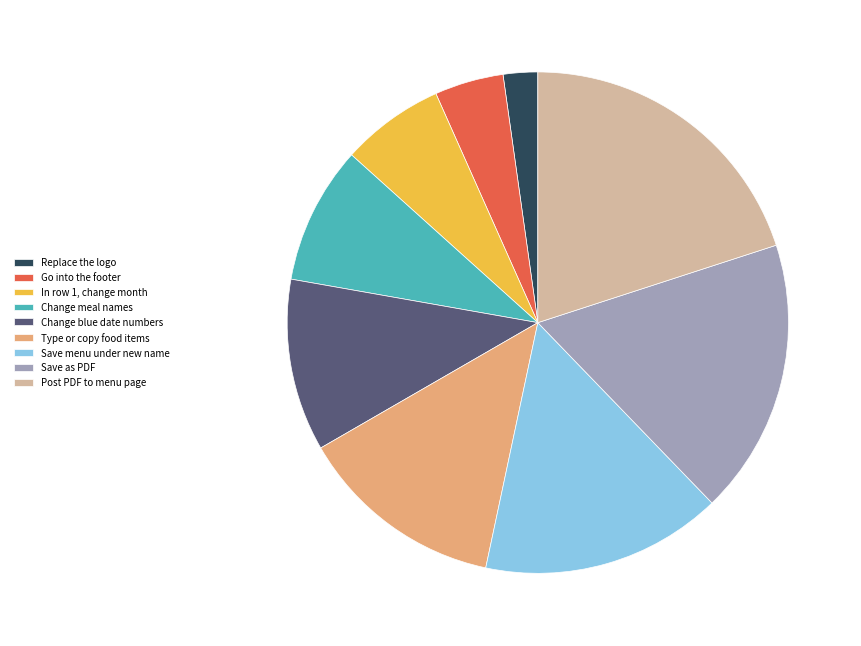

Which has a higher value, In row 1, change month or Type or copy food items?

Type or copy food items